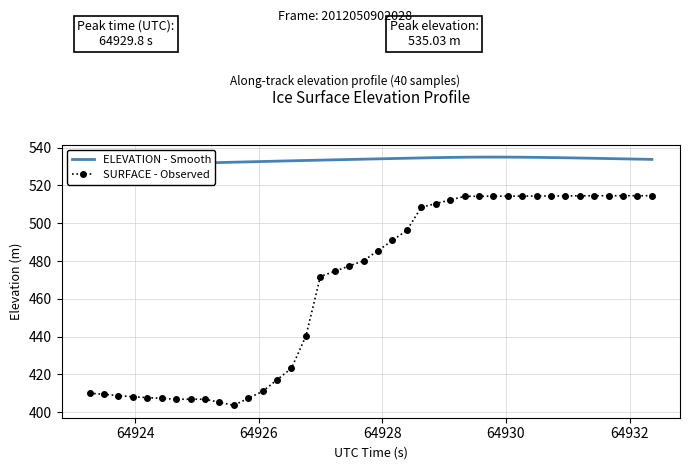

What is the maximum value for SURFACE - Observed?

514.6